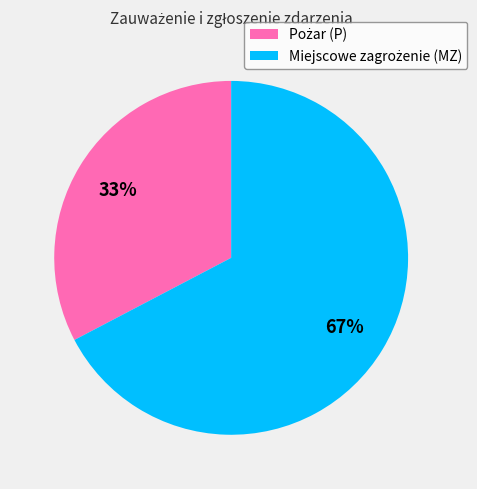

Is there a majority slice in this chart?

Yes